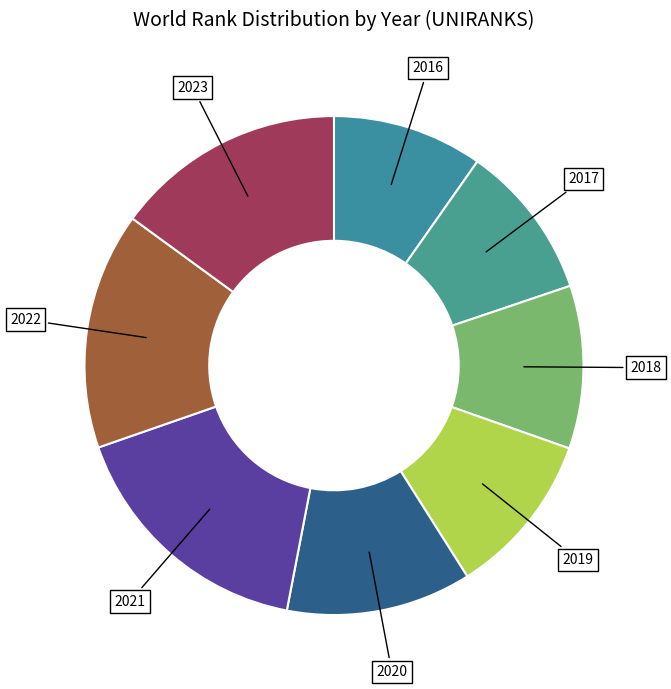

How many segments does this pie chart have?

8